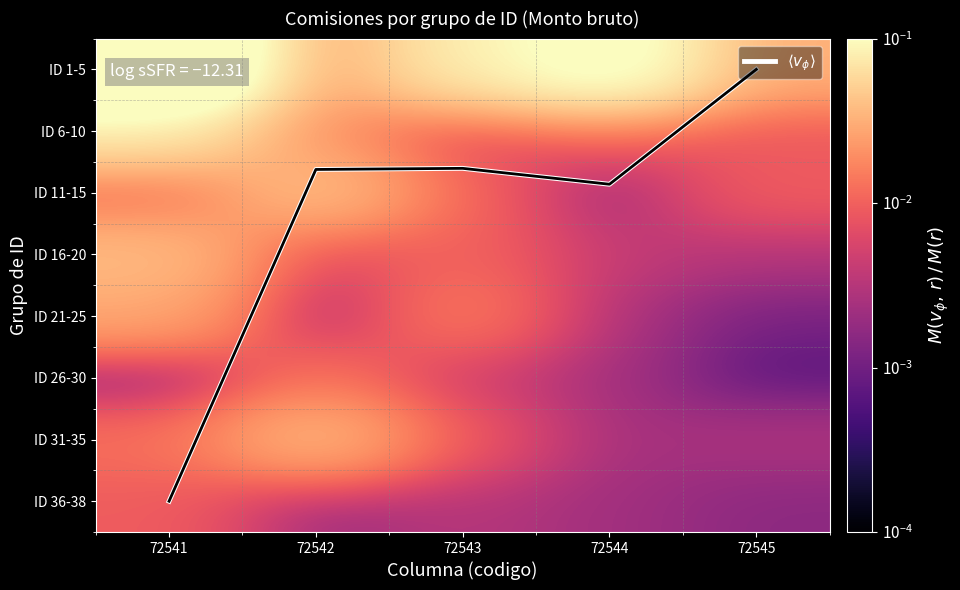

What is the difference between the highest and lowest values at 72543?

1.6